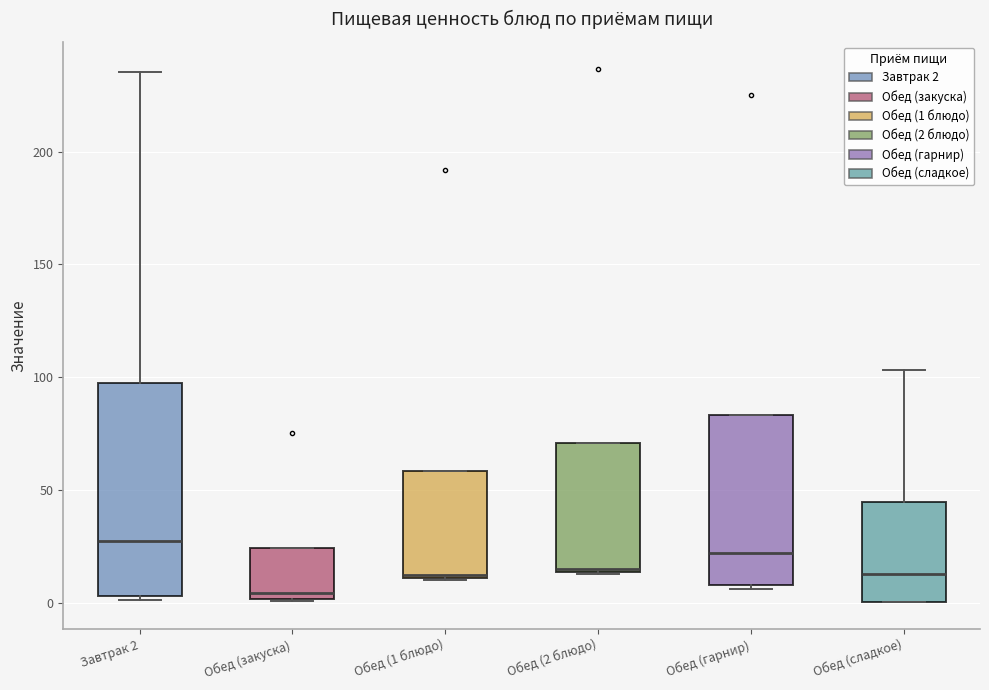

Which box is the tallest, from its lower edge to its upper edge?

Завтрак 2